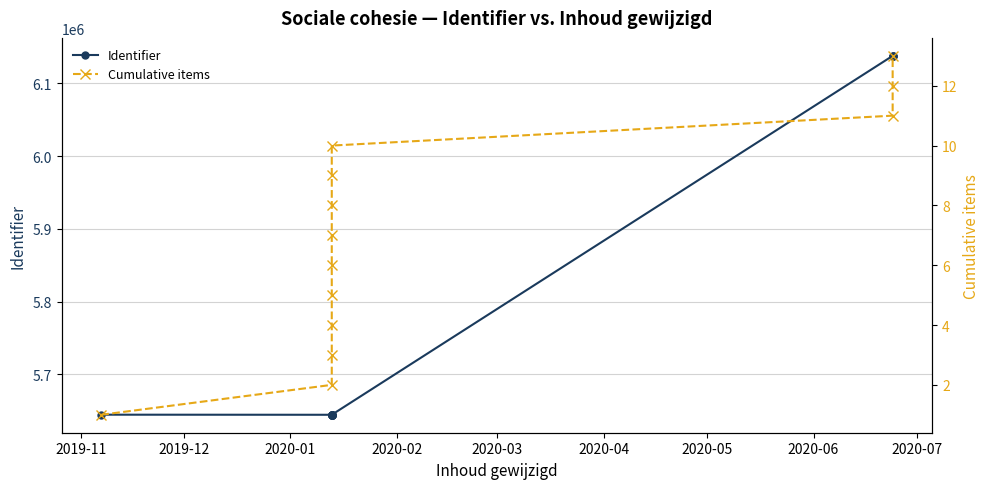

True or false: Identifier has a value of 7957980 at 2020-06.

False